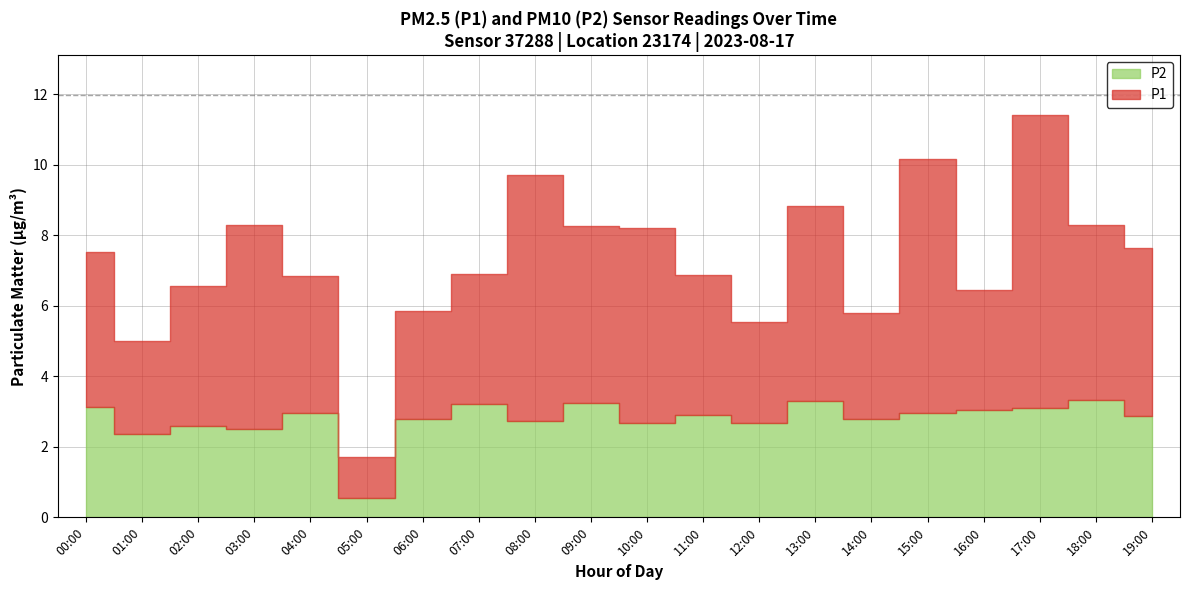

Between 08:00 and 18:00, which is larger?

08:00